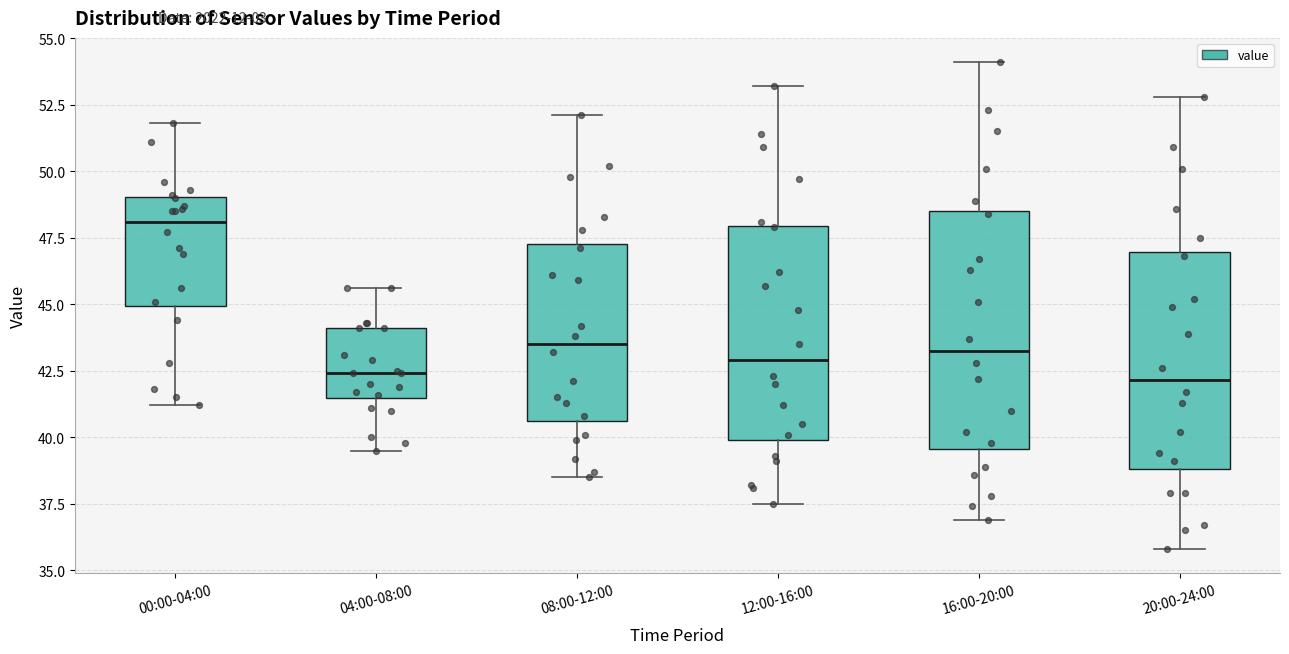

Reading left to right, transcribe this box plot: for each box, give where its median line is, the range the box spans, and where its two whiskers end, as read against the y-axis. The values are not printed on the chart, so give them approximately, as read against the axis.

00:00-04:00: median 48.0, box 45.0 to 49.0, whiskers 41.0 to 52.0
04:00-08:00: median 42.5, box 41.5 to 44.0, whiskers 39.5 to 45.5
08:00-12:00: median 43.5, box 40.5 to 47.5, whiskers 38.5 to 52.0
12:00-16:00: median 43.0, box 40.0 to 48.0, whiskers 37.5 to 53.0
16:00-20:00: median 43.5, box 39.5 to 48.5, whiskers 37.0 to 54.0
20:00-24:00: median 42.0, box 39.0 to 47.0, whiskers 36.0 to 53.0